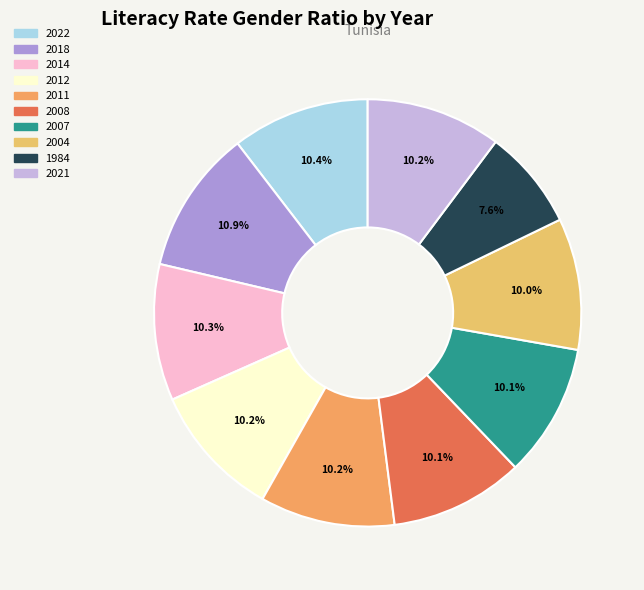

Rank the categories by value from highest to lowest.

2018, 2022, 2014, 2021, 2011, 2012, 2008, 2007, 2004, 1984